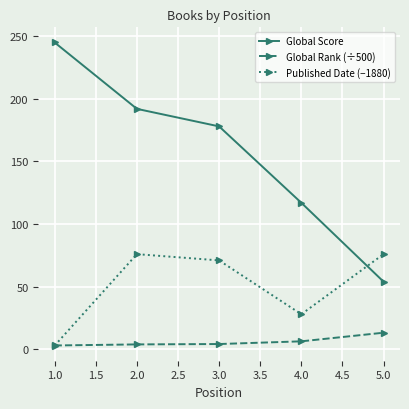

Between which two adjacent categories do Published Date (−1880) and Global Score first intersect?

4.0 and 5.0